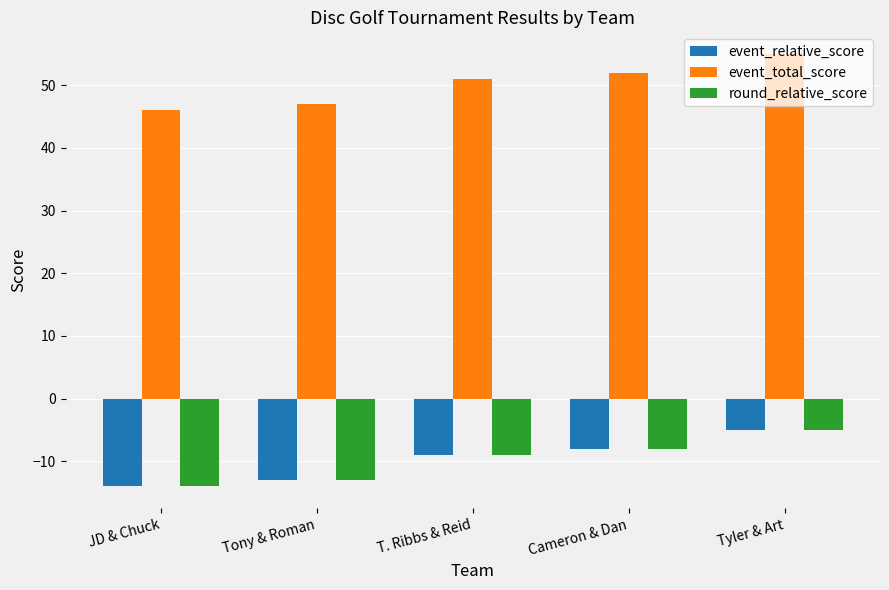

What is the label of the 5th bar from the right?

JD & Chuck